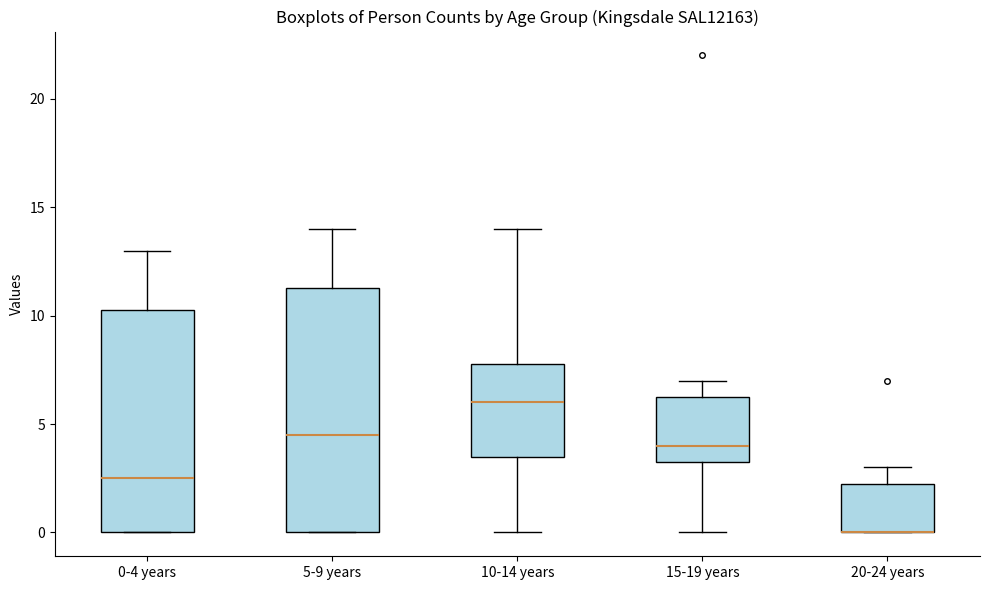

Reading left to right, read every box against the y-axis: the position of its median line, the range the box covers, and the ends of its whiskers. The values are not printed on the chart, so give them approximately, as read against the axis.

0-4 years: median 2.5, box 0.0 to 10.5, whiskers 0.0 to 13.0
5-9 years: median 4.5, box 0.0 to 11.5, whiskers 0.0 to 14.0
10-14 years: median 6.0, box 3.5 to 8.0, whiskers 0.0 to 14.0
15-19 years: median 4.0, box 3.5 to 6.5, whiskers 0.0 to 7.0
20-24 years: median 0.0 (drawn on the box's lower edge), box 0.0 to 2.5, whiskers 0.0 to 3.0